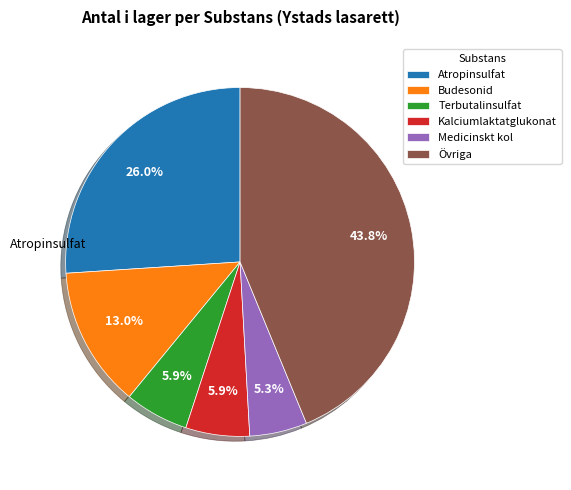

Which has a higher value, Kalciumlaktatglukonat or Övriga?

Övriga